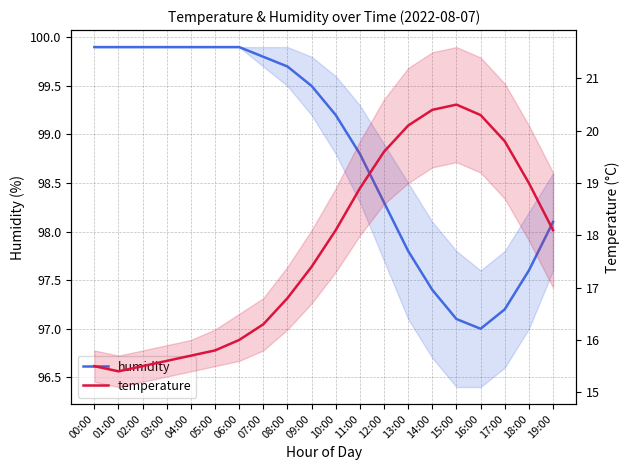

Reading right to left, extract all data points from this chart.

humidity: 98.1	97.6	97.2	97.0	97.1	97.4	97.8	98.3	98.8	99.2	99.5	99.7	99.8	99.9	99.9	99.9	99.9	99.9	99.9	99.9
temperature: 18.1	19.0	19.8	20.3	20.5	20.4	20.1	19.6	18.9	18.1	17.4	16.8	16.3	16.0	15.8	15.7	15.6	15.5	15.4	15.5